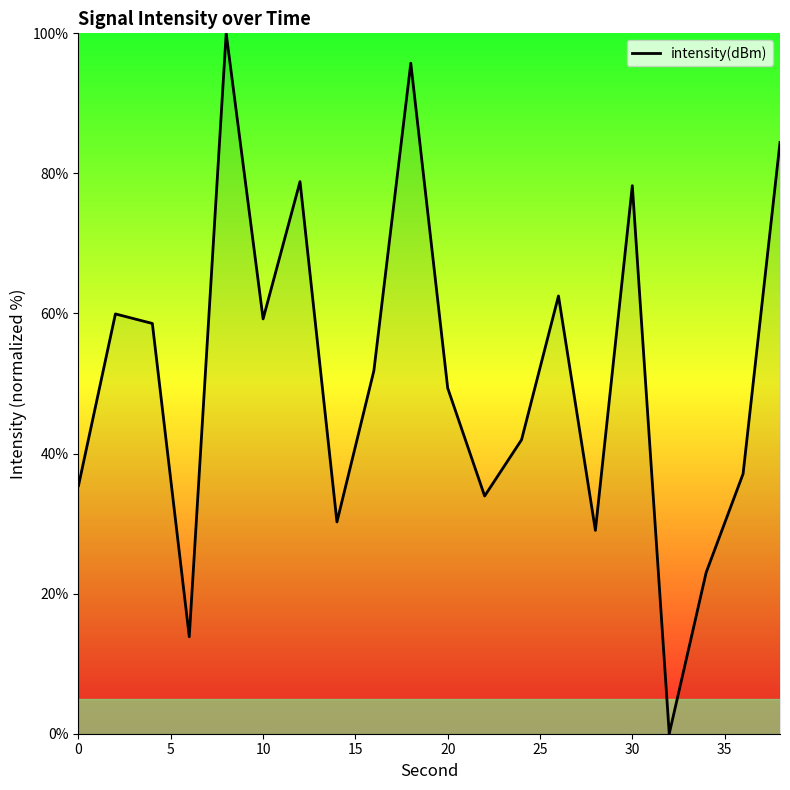

What is the greatest value displayed?

100.0